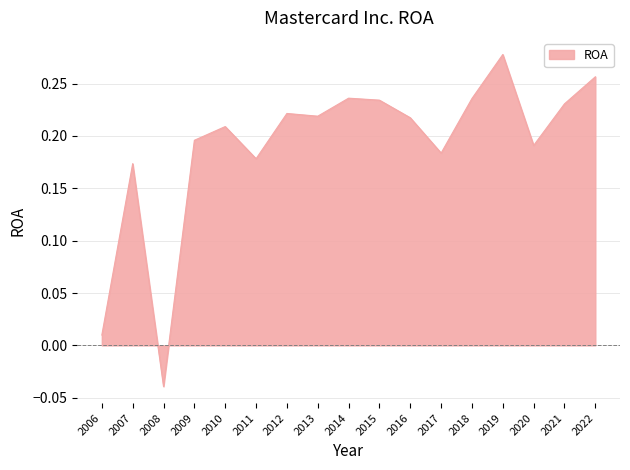

How many negative values are there?

1